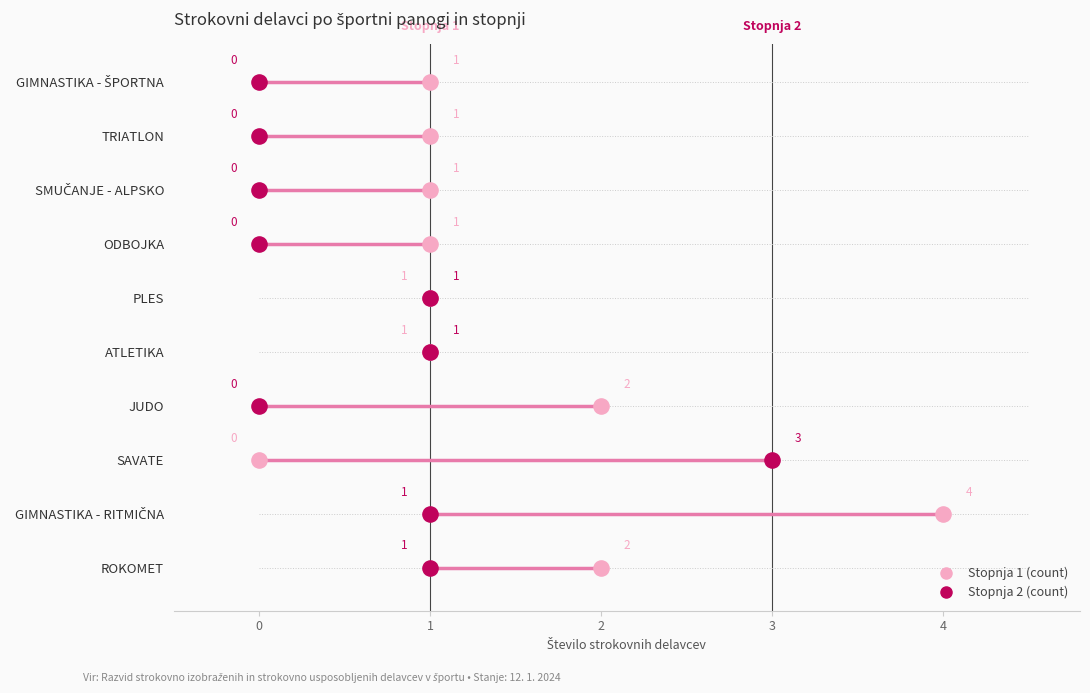

What is the total value across all series at 1?

4